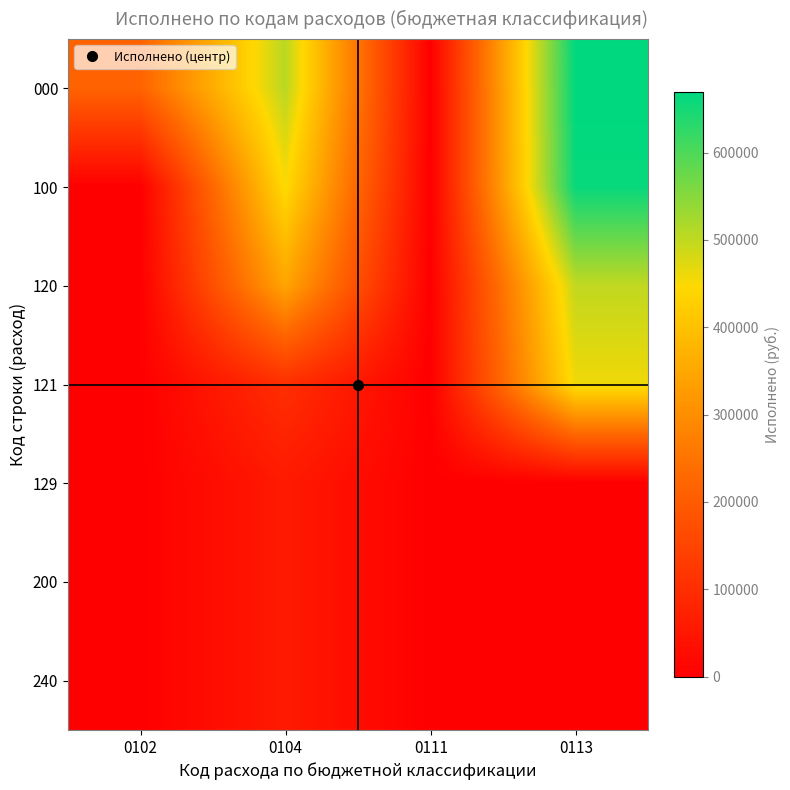

Reading left to right, extract all data points from this chart.

000: 0102=216604.4	0104=505902.7	0111=0.0	0113=668882.8
100: 0102=0.0	0104=448227.7	0111=0.0	0113=661602.8
120: 0102=0.0	0104=345259.9	0111=0.0	0113=499839.8
121: 0102=0.0	0104=102967.8	0111=0.0	0113=458803.2
129: 0102=0.0	0104=57675.0	0111=0.0	0113=0.0
200: 0102=0.0	0104=57675.0	0111=0.0	0113=0.0
240: 0102=0.0	0104=57675.0	0111=0.0	0113=0.0